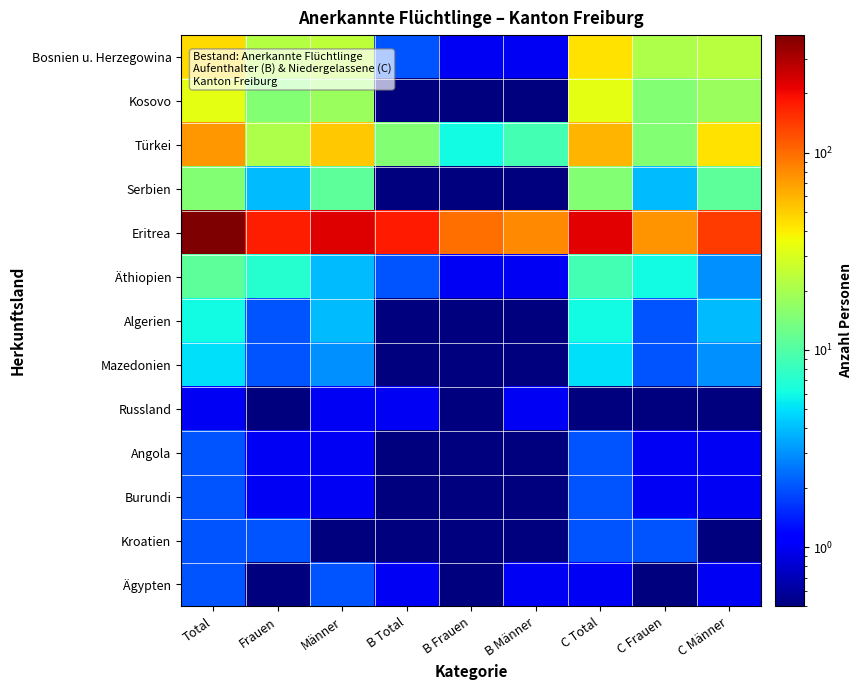

What is the spread (max minus min) of values at C Frauen?

74.5